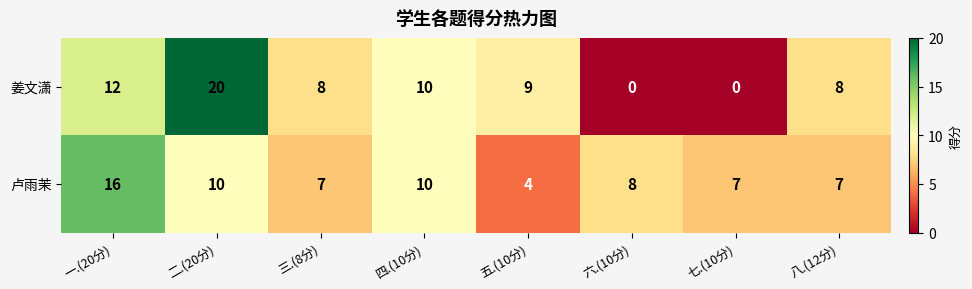

Reading right to left, list all the values displayed in this chart.

姜文潇: 八.(12分)=8	七.(10分)=0	六.(10分)=0	五.(10分)=9	四.(10分)=10	三.(8分)=8	二.(20分)=20	一.(20分)=12
卢雨茉: 八.(12分)=7	七.(10分)=7	六.(10分)=8	五.(10分)=4	四.(10分)=10	三.(8分)=7	二.(20分)=10	一.(20分)=16